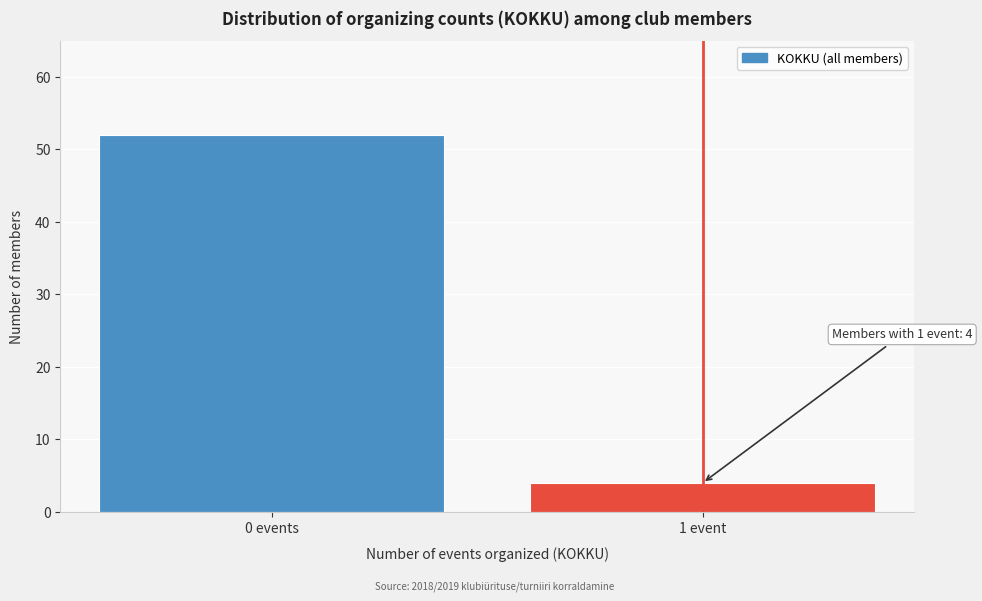

Reading left to right, what are all the values shown in this chart?

0 events=52	1 event=4